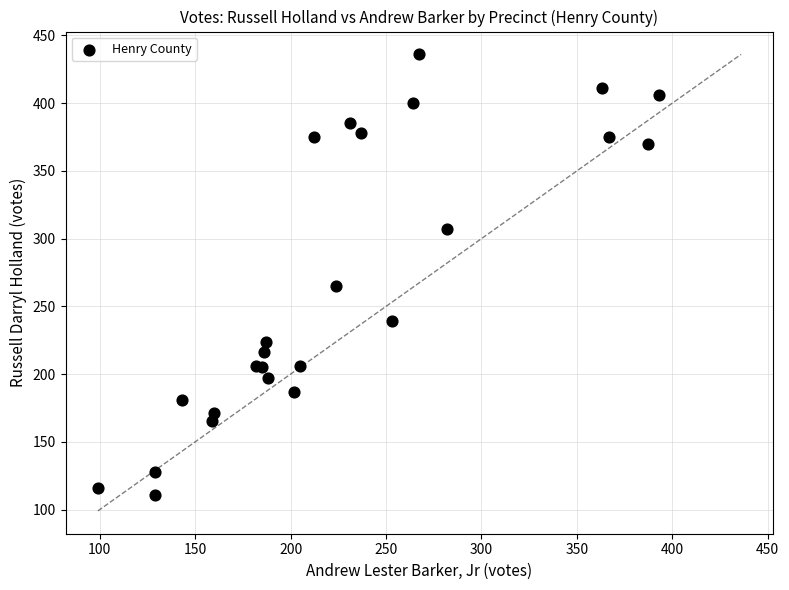

What Y value in the scatter plot is closest to 273?

265